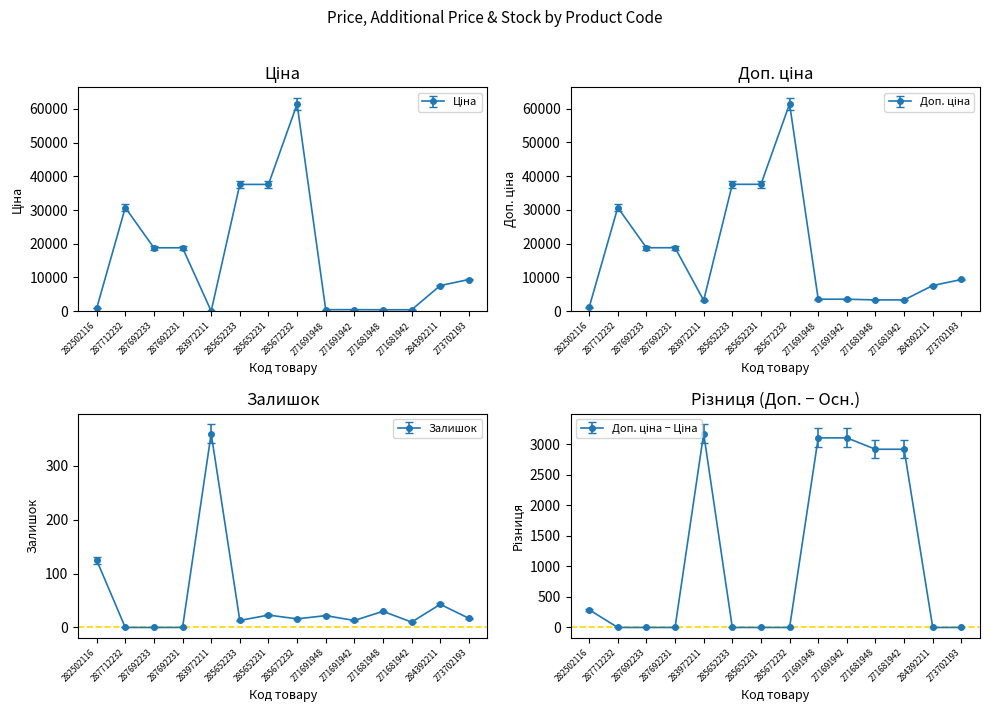

At which category is the sum across all series the highest?

285672232